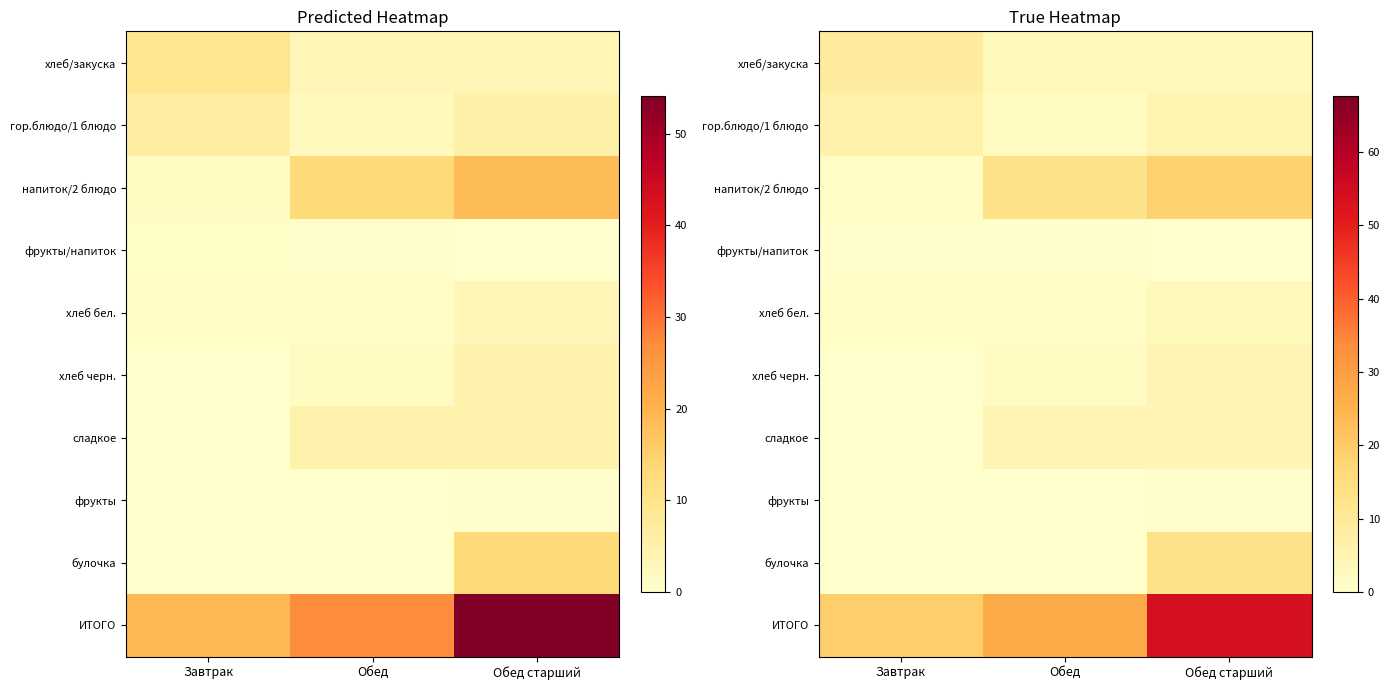

The сладкое series shows 8.0 at Обед старший. True or false?

False